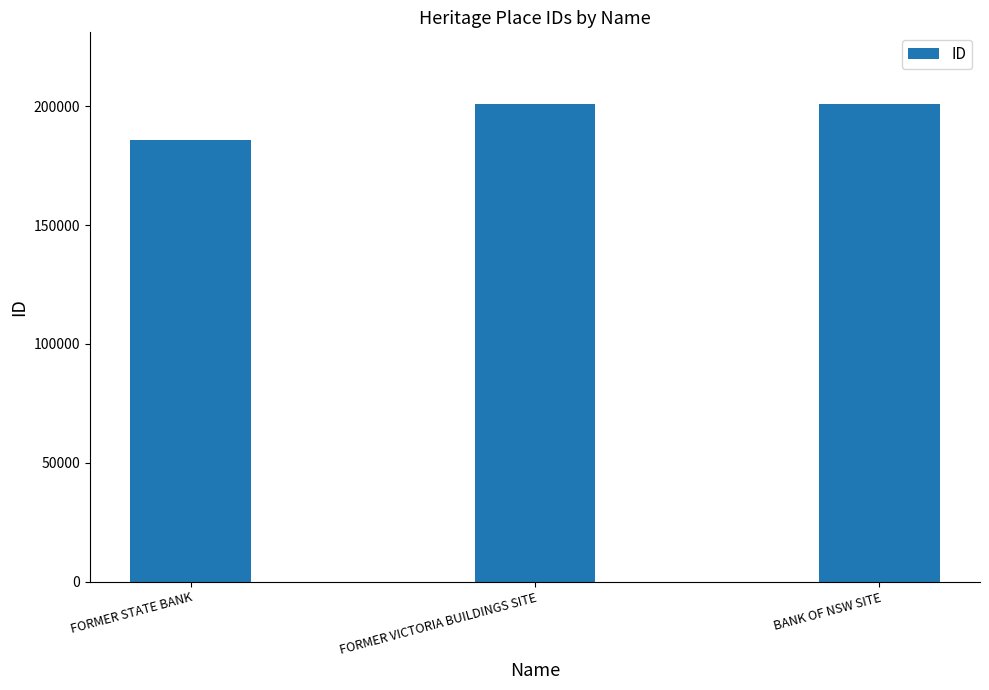

Are the bars horizontal?

No